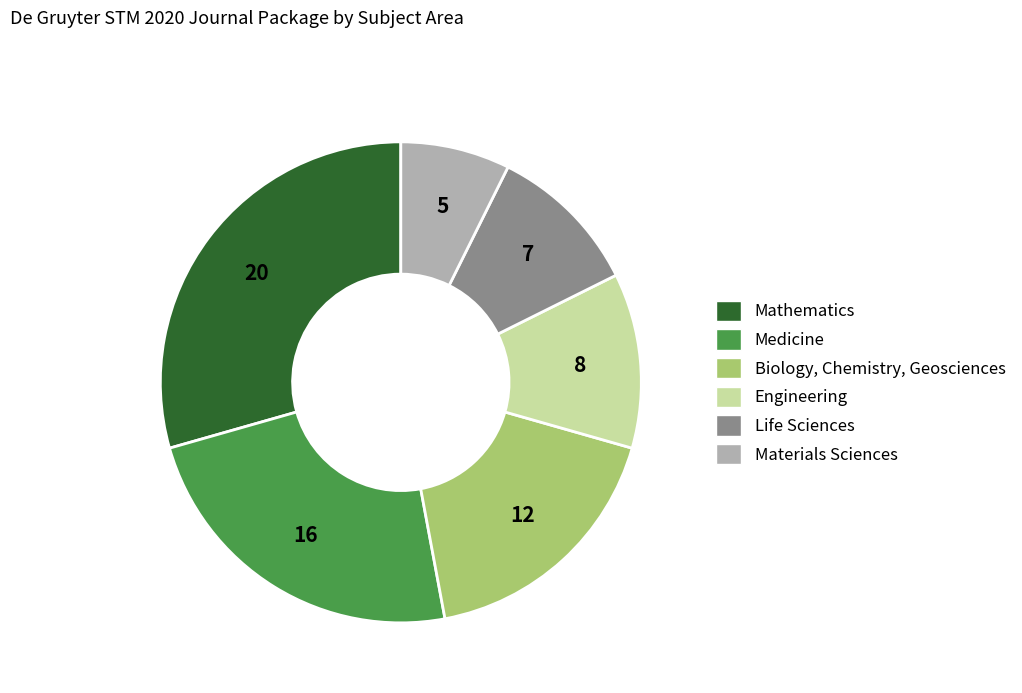

Do Life Sciences and Materials Sciences together represent more than half of the pie?

No